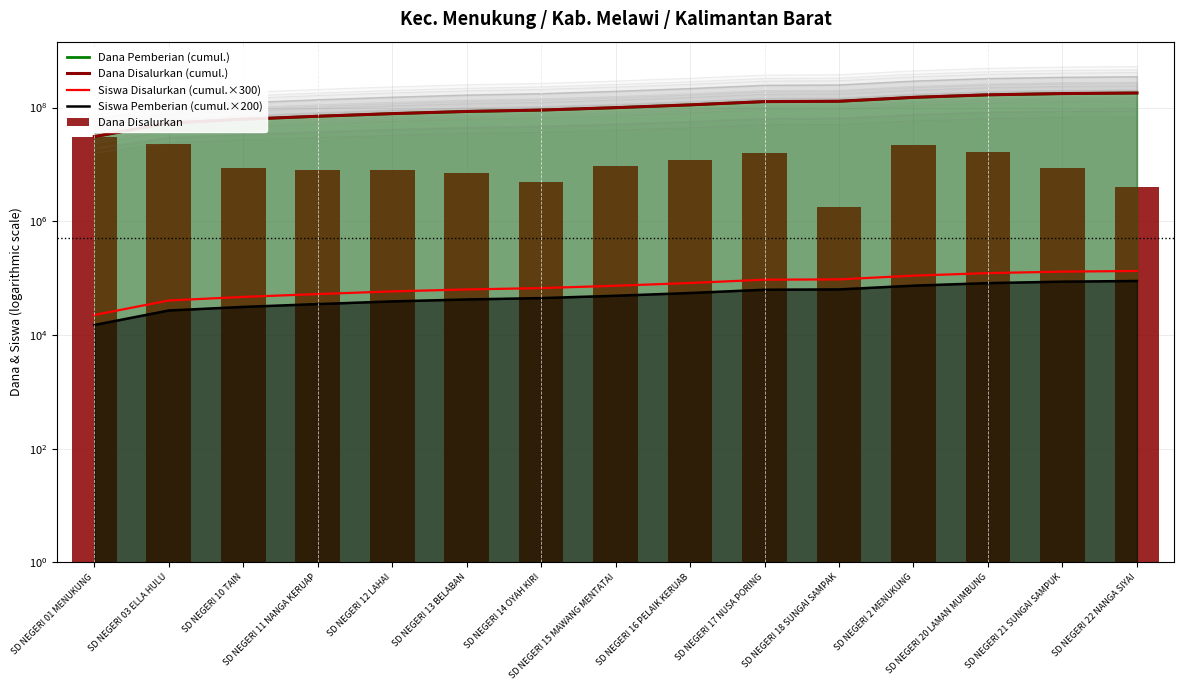

What is the difference between the highest and lowest values at SD NEGERI 21 SUNGAI SAMPUK?

176313200